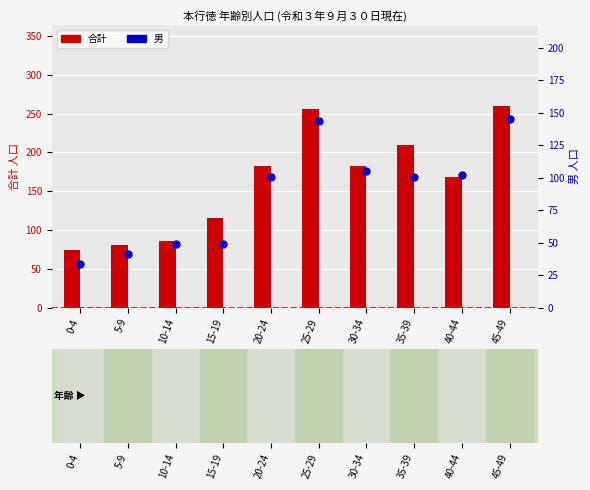

What is the total value across all series at 25-29?

400